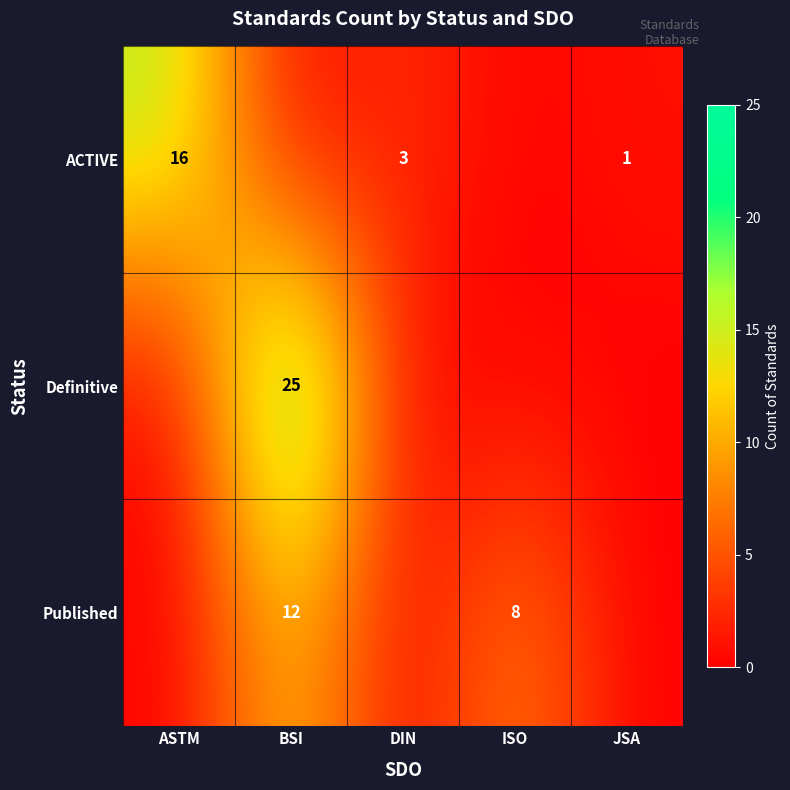

Is the value of ACTIVE at JSA greater than the value of Published at BSI?

No